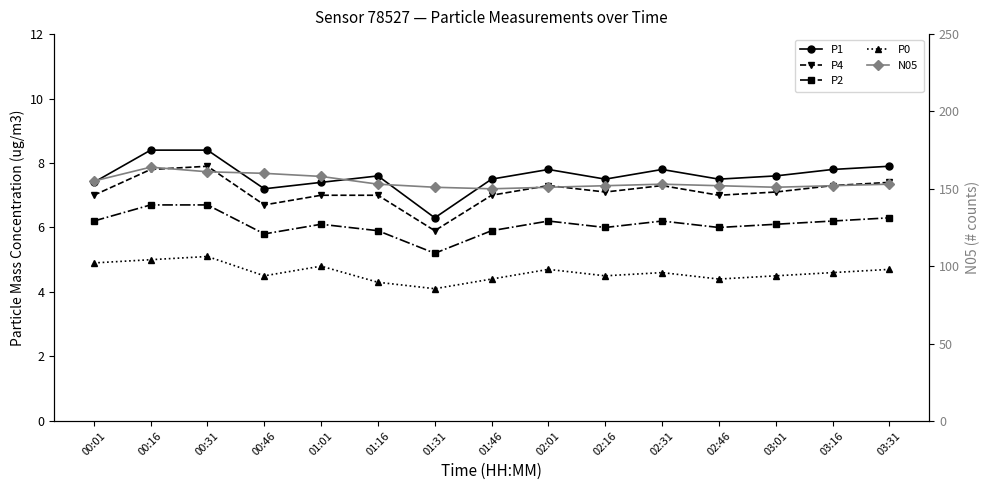

True or false: P1 and P4 intersect in this chart.

False